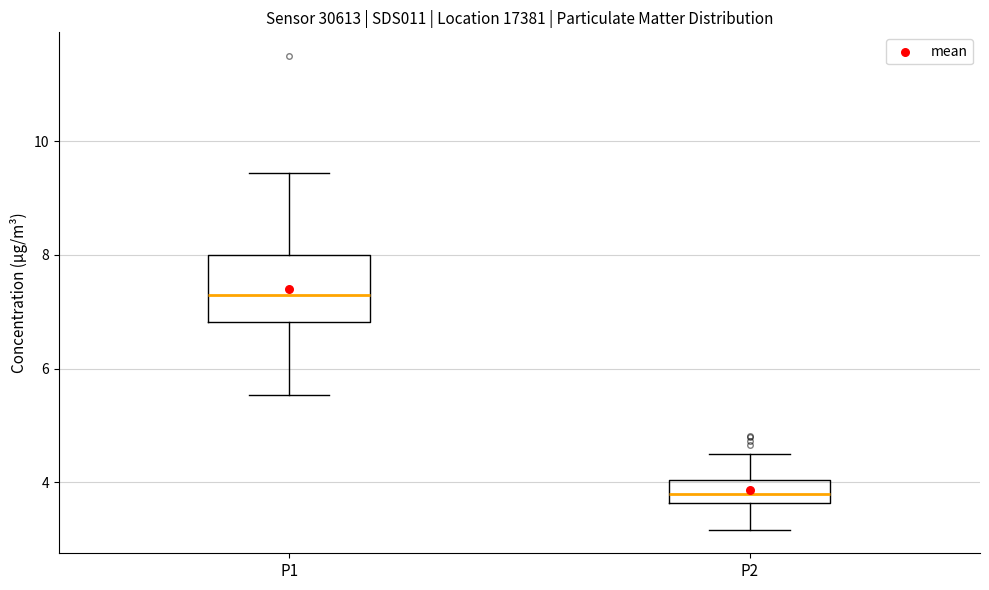

Where does the median line of the box for P1 sit on the y-axis? The values are not printed on the chart, so give them approximately, as read against the axis.

7.4